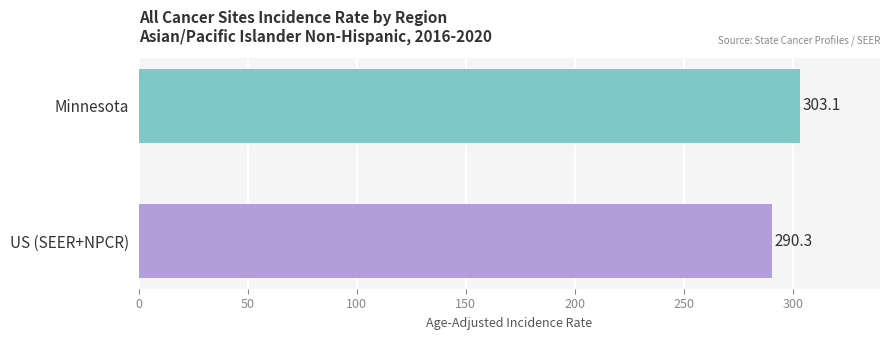

Which has a higher value, Minnesota or US (SEER+NPCR)?

Minnesota